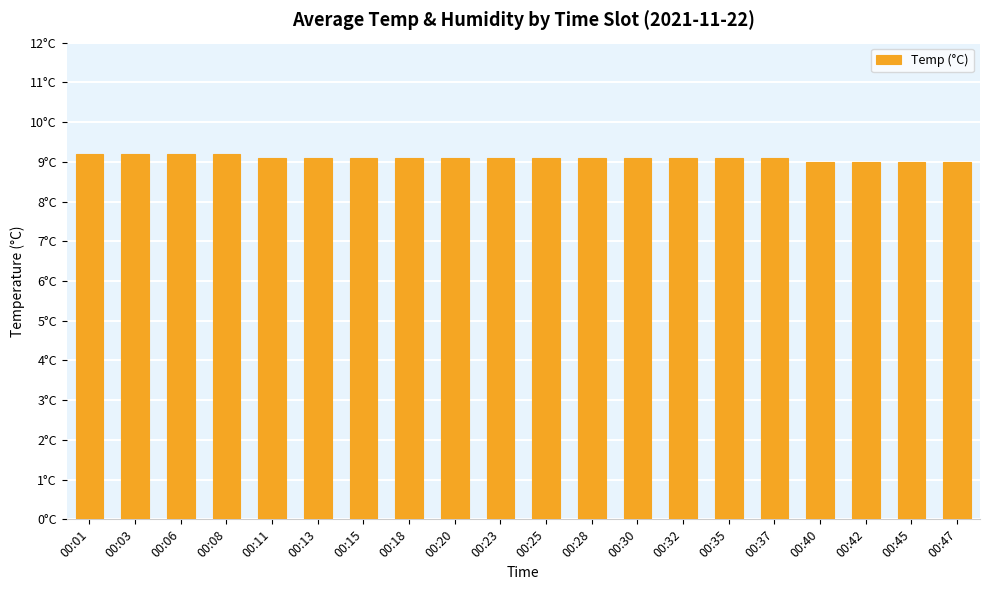

Reading left to right, what are all the values shown in this chart?

9.2	9.2	9.2	9.2	9.1	9.1	9.1	9.1	9.1	9.1	9.1	9.1	9.1	9.1	9.1	9.1	9.0	9.0	9.0	9.0